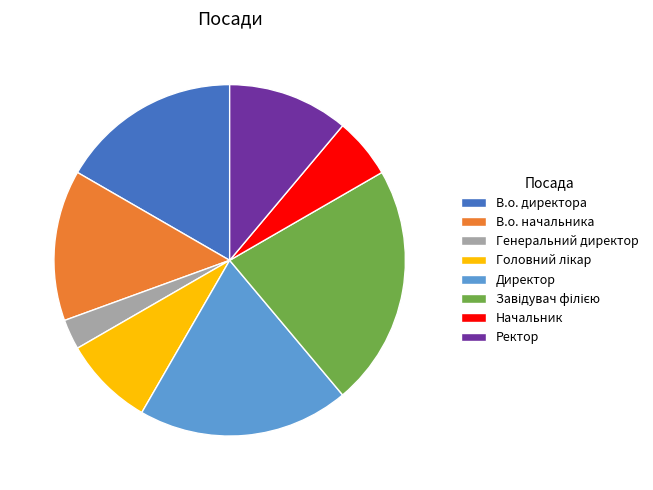

Which slice is the smallest?

Генеральний директор